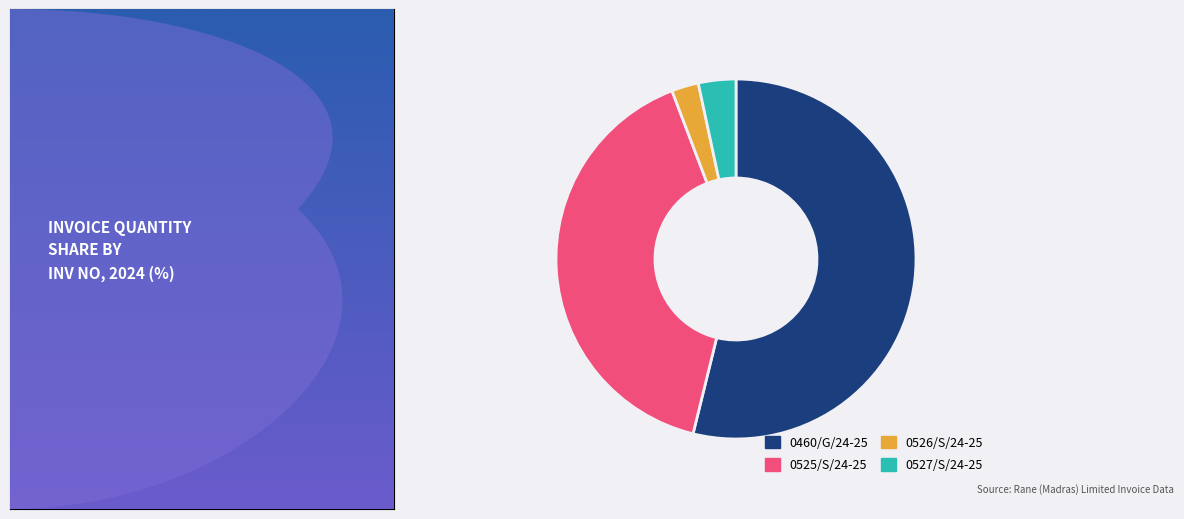

Which category has the smallest portion of the pie?

0526/S/24-25